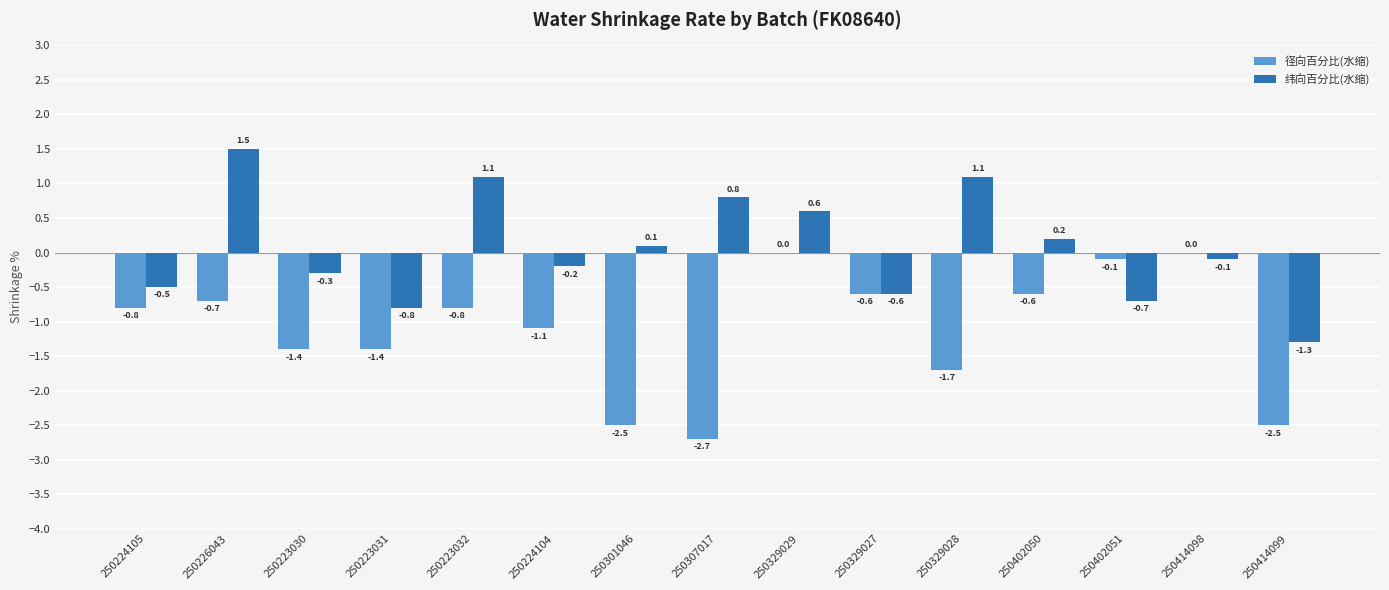

Are the bars grouped side by side (vs. stacked)?

Yes